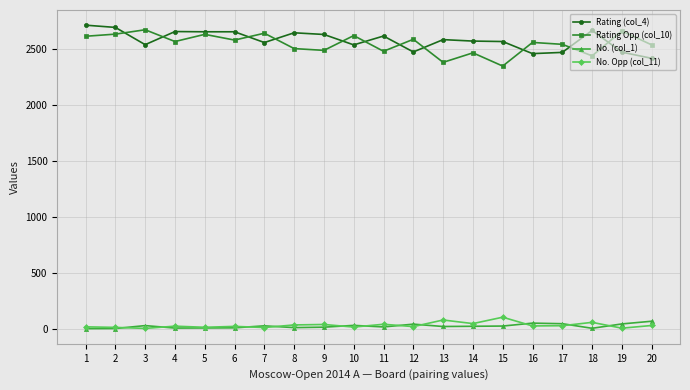

What is the value of the Rating Opp (col_10) point at the 10th from the left?

2617